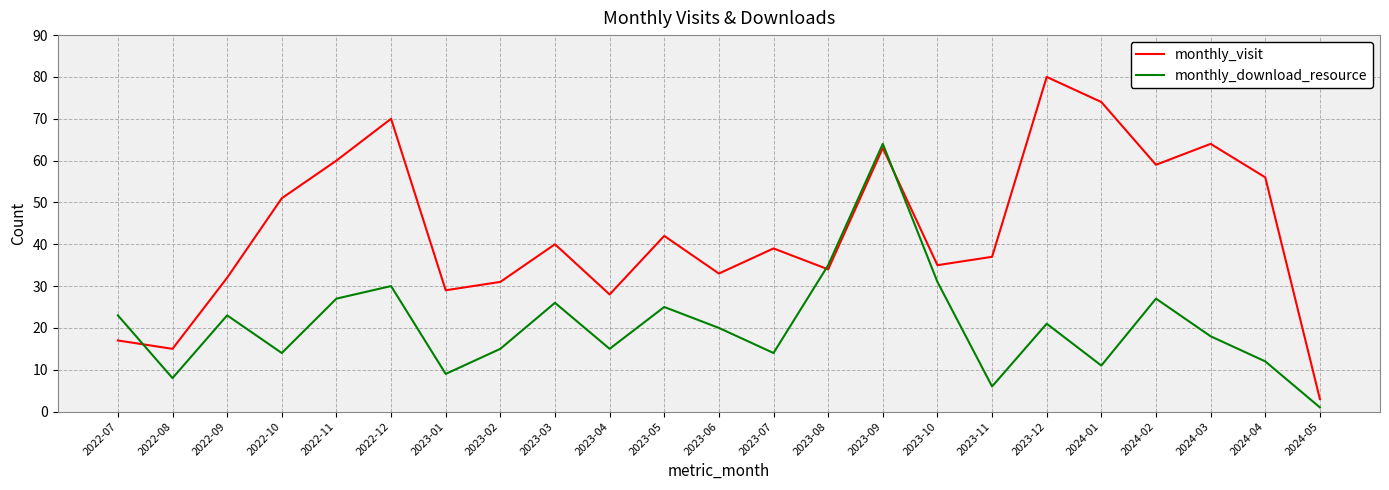

Is it true that monthly_visit equals 99 at 2024-03?

False